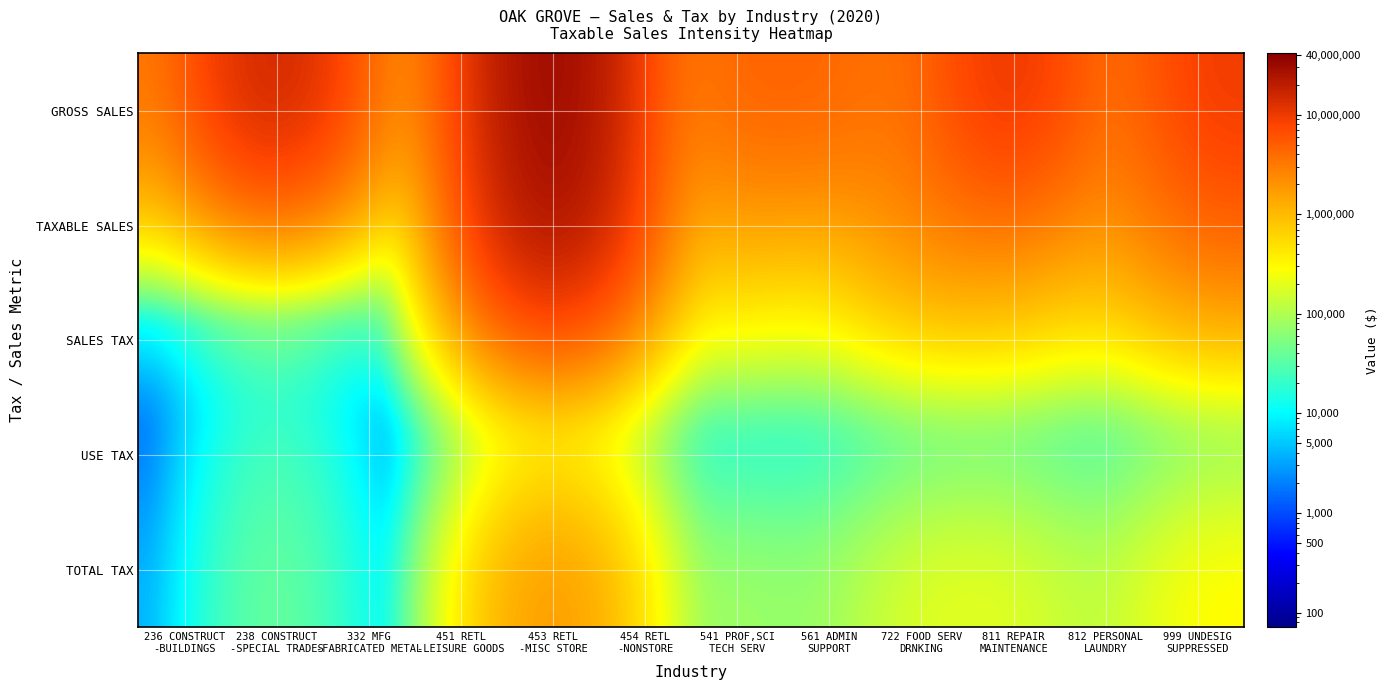

Reading left to right, transcribe all the data shown in this chart.

GROSS SALES: 236 CONSTRUCT
-BUILDINGS=2783075	238 CONSTRUCT
-SPECIAL TRADES=19784641	332 MFG
-FABRICATED METAL=1471416	451 RETL
-LEISURE GOODS=2789991	453 RETL
-MISC STORE=41260263	454 RETL
-NONSTORE=1452464	541 PROF,SCI
TECH SERV=4822048	561 ADMIN
SUPPORT=4502546	722 FOOD SERV
DRNKING=2719704	811 REPAIR
MAINTENANCE=13105310	812 PERSONAL
LAUNDRY=1294026	999 UNDESIG
SUPPRESSED=9765330
TAXABLE SALES: 236 CONSTRUCT
-BUILDINGS=29820	238 CONSTRUCT
-SPECIAL TRADES=267967	332 MFG
-FABRICATED METAL=0	451 RETL
-LEISURE GOODS=437433	453 RETL
-MISC STORE=32521588	454 RETL
-NONSTORE=995667	541 PROF,SCI
TECH SERV=1263343	561 ADMIN
SUPPORT=811379	722 FOOD SERV
DRNKING=2687157	811 REPAIR
MAINTENANCE=2817142	812 PERSONAL
LAUNDRY=1206509	999 UNDESIG
SUPPRESSED=4272719
SALES TAX: 236 CONSTRUCT
-BUILDINGS=2050	238 CONSTRUCT
-SPECIAL TRADES=18425	332 MFG
-FABRICATED METAL=0	451 RETL
-LEISURE GOODS=30073	453 RETL
-MISC STORE=2334017	454 RETL
-NONSTORE=68453	541 PROF,SCI
TECH SERV=86852	561 ADMIN
SUPPORT=55782	722 FOOD SERV
DRNKING=198012	811 REPAIR
MAINTENANCE=193682	812 PERSONAL
LAUNDRY=82948	999 UNDESIG
SUPPRESSED=298724
USE TAX: 236 CONSTRUCT
-BUILDINGS=132	238 CONSTRUCT
-SPECIAL TRADES=34928	332 MFG
-FABRICATED METAL=703	451 RETL
-LEISURE GOODS=0	453 RETL
-MISC STORE=897	454 RETL
-NONSTORE=2066	541 PROF,SCI
TECH SERV=0	561 ADMIN
SUPPORT=3911	722 FOOD SERV
DRNKING=71	811 REPAIR
MAINTENANCE=7504	812 PERSONAL
LAUNDRY=0	999 UNDESIG
SUPPRESSED=12740
TOTAL TAX: 236 CONSTRUCT
-BUILDINGS=2182	238 CONSTRUCT
-SPECIAL TRADES=53353	332 MFG
-FABRICATED METAL=703	451 RETL
-LEISURE GOODS=30073	453 RETL
-MISC STORE=2334914	454 RETL
-NONSTORE=70519	541 PROF,SCI
TECH SERV=86852	561 ADMIN
SUPPORT=59693	722 FOOD SERV
DRNKING=198083	811 REPAIR
MAINTENANCE=201186	812 PERSONAL
LAUNDRY=82948	999 UNDESIG
SUPPRESSED=311464